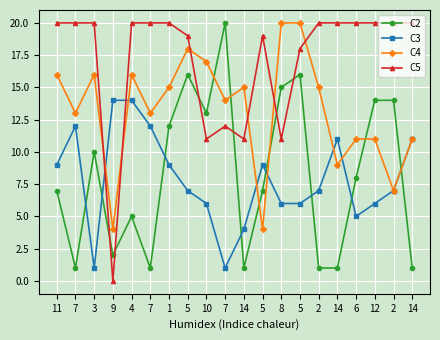

Reading right to left, what are all the values shown in this chart?

C2: 14=1	2=14	12=14	6=8	14=1	2=1	5=16	8=15	5=7	14=1	7=20	10=13	5=16	1=12	7=1	4=5	9=2	3=10	7=1	11=7
C3: 14=11	2=7	12=6	6=5	14=11	2=7	5=6	8=6	5=9	14=4	7=1	10=6	5=7	1=9	7=12	4=14	9=14	3=1	7=12	11=9
C4: 14=11	2=7	12=11	6=11	14=9	2=15	5=20	8=20	5=4	14=15	7=14	10=17	5=18	1=15	7=13	4=16	9=4	3=16	7=13	11=16
C5: 14=20	2=20	12=20	6=20	14=20	2=20	5=18	8=11	5=19	14=11	7=12	10=11	5=19	1=20	7=20	4=20	9=0	3=20	7=20	11=20